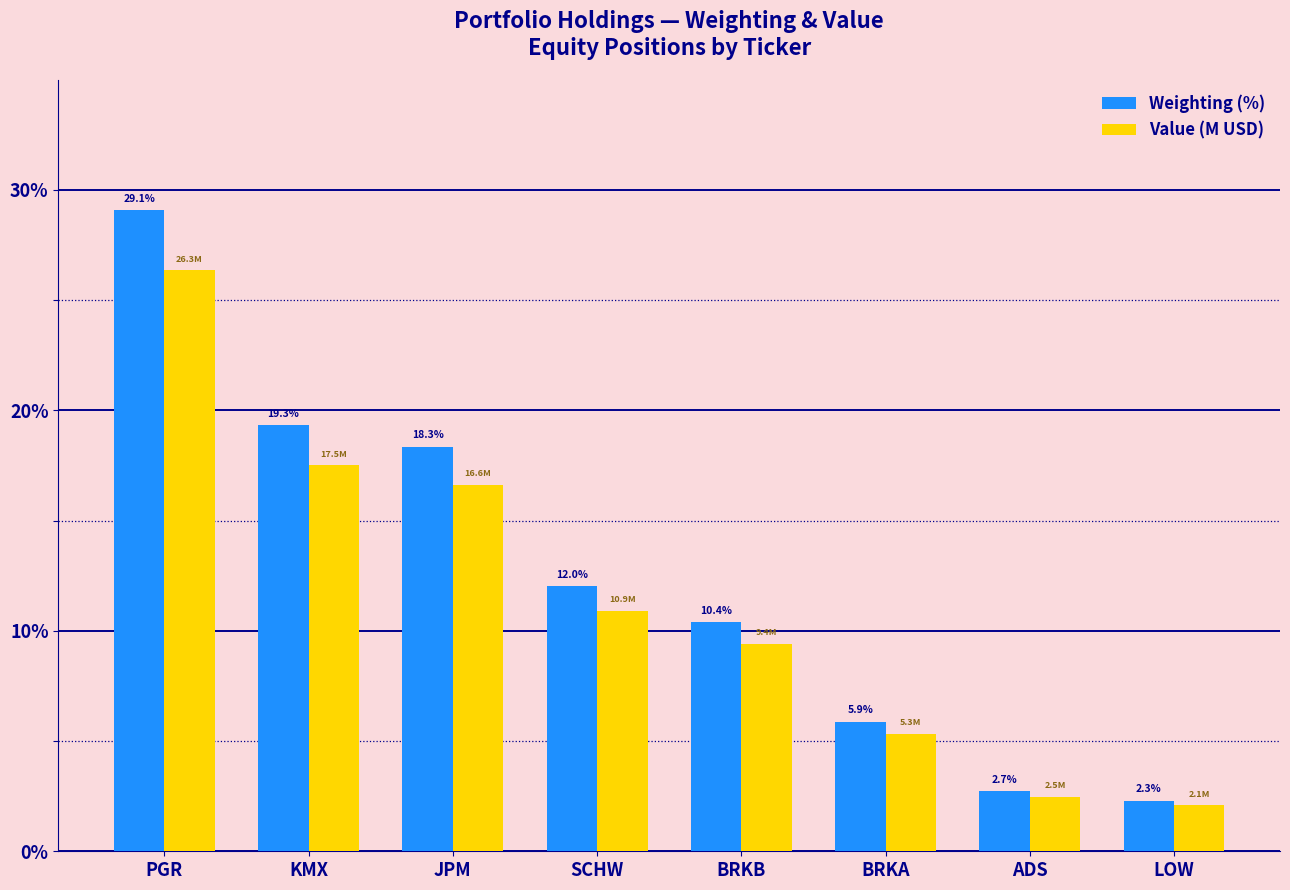

At which label does Weighting (%) reach its peak?

PGR